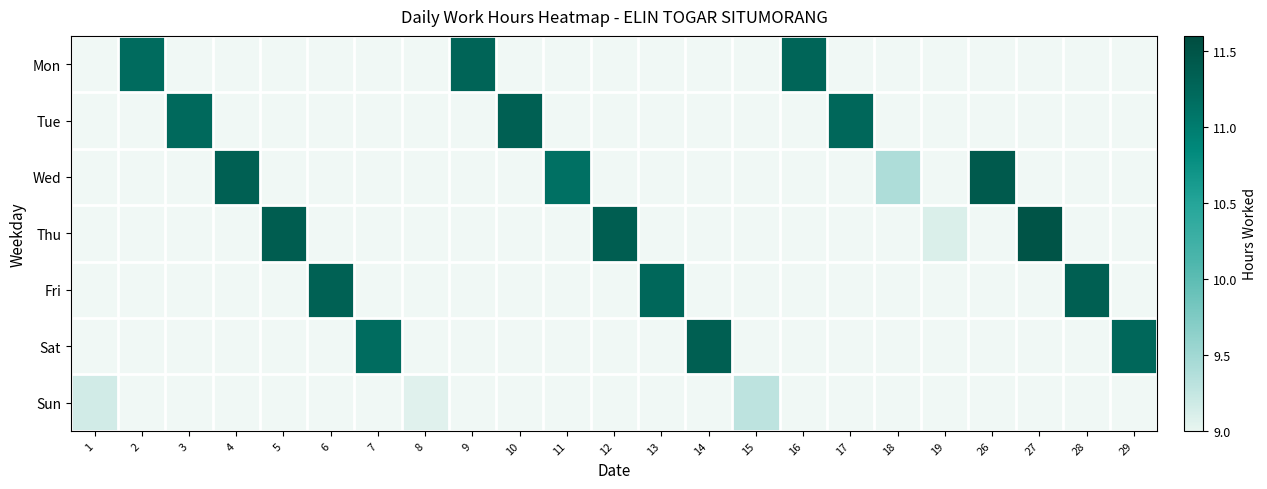

What is the greatest value displayed?

11.5